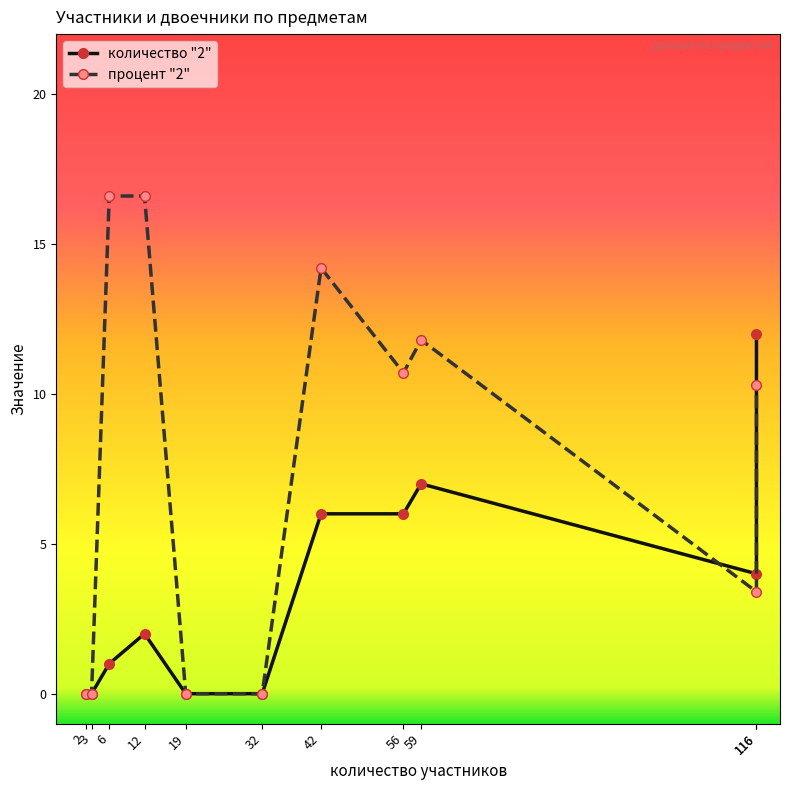

List the labels in order of процент "2" value, smallest first.

2, 3, 19, 32, 116, 116, 56, 59, 42, 6, 12